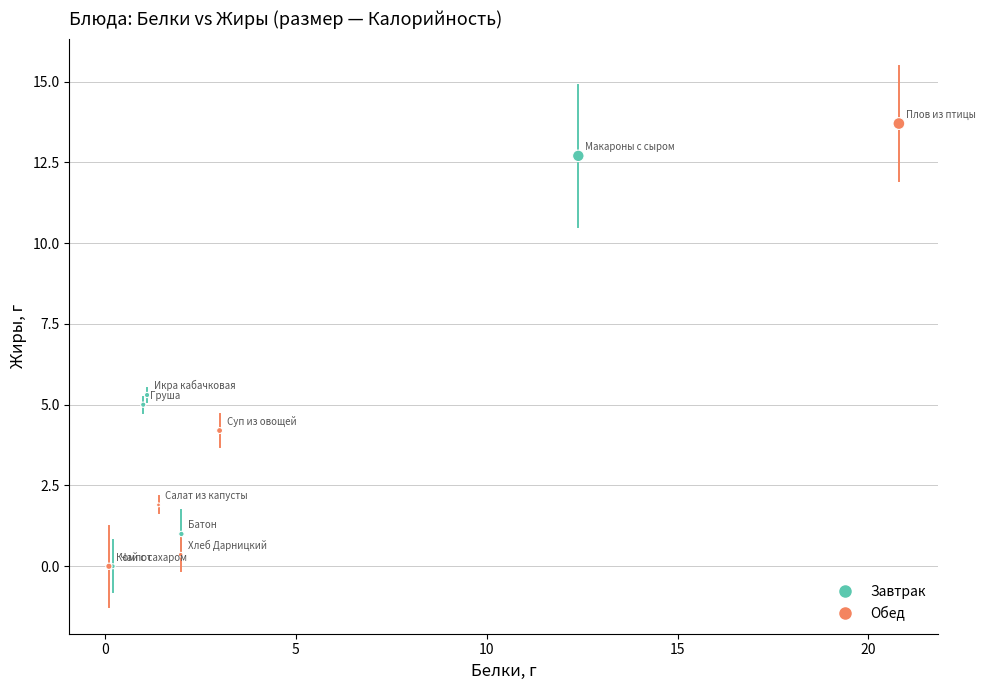

Which series contains the highest Y value?

Обед